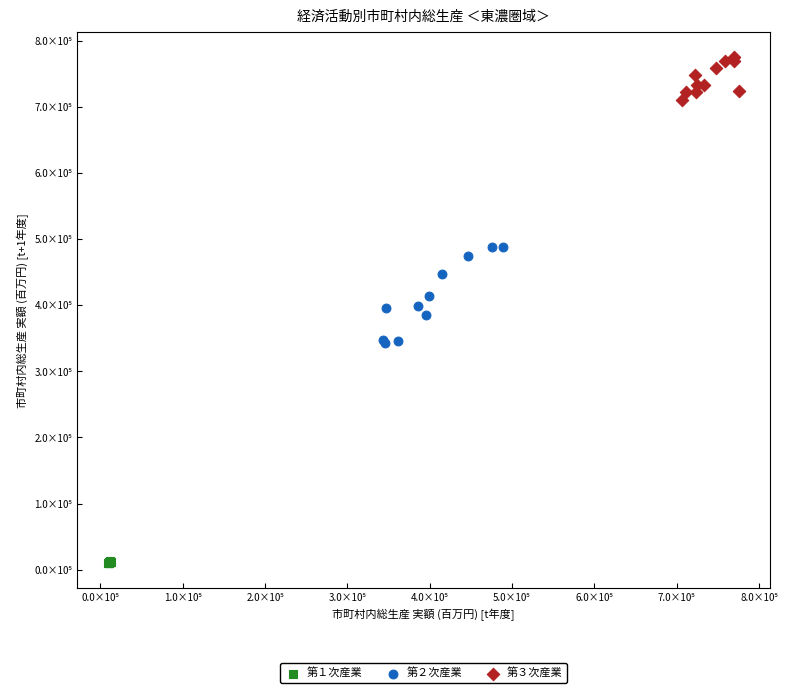

What are all the series names shown in the legend?

第１次産業, 第２次産業, 第３次産業